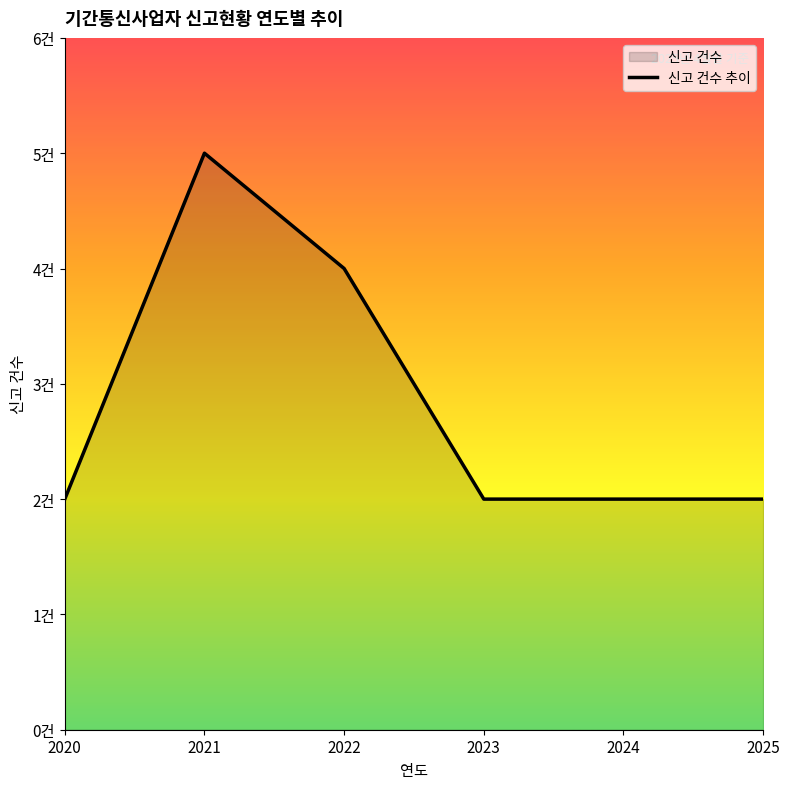

Reading left to right, extract all data points from this chart.

2	5	4	2	2	2